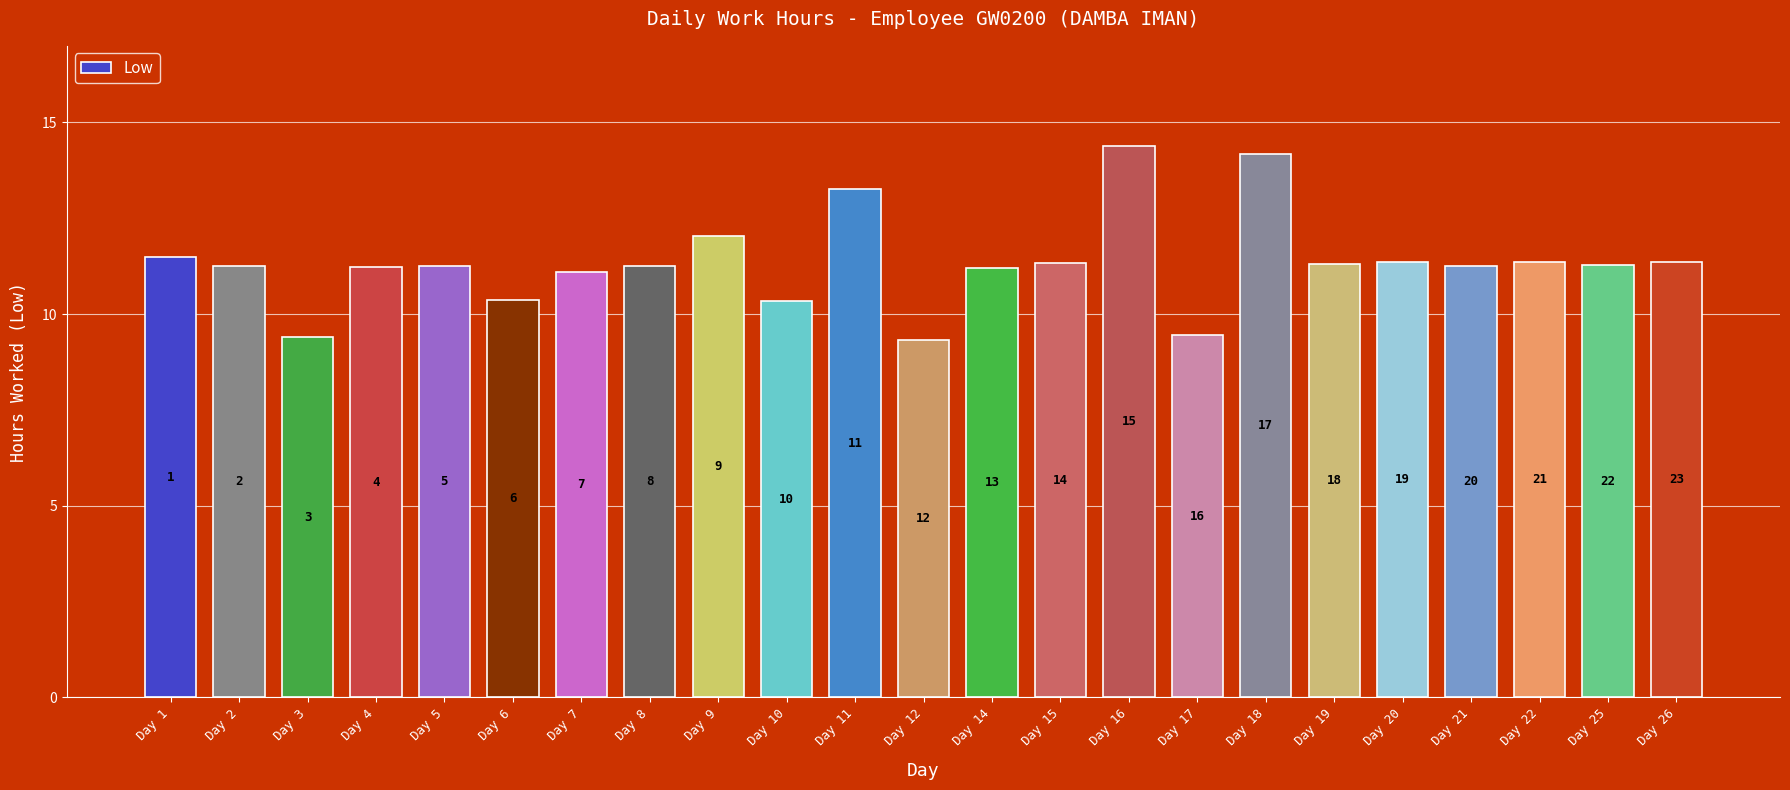

Does the chart contain any negative values?

No